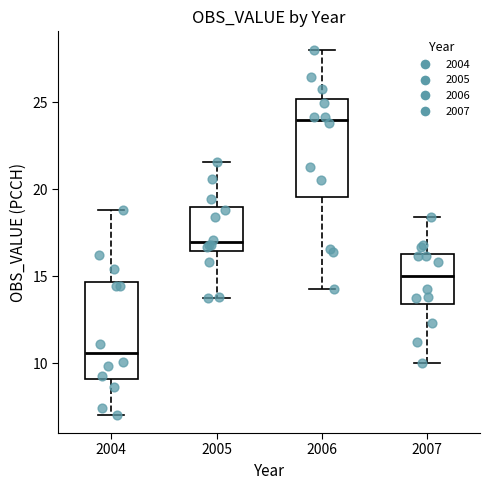

Where does the lower whisker of the box at x = 2007 end on the y-axis? The values are not printed on the chart, so give them approximately, as read against the axis.

10.0